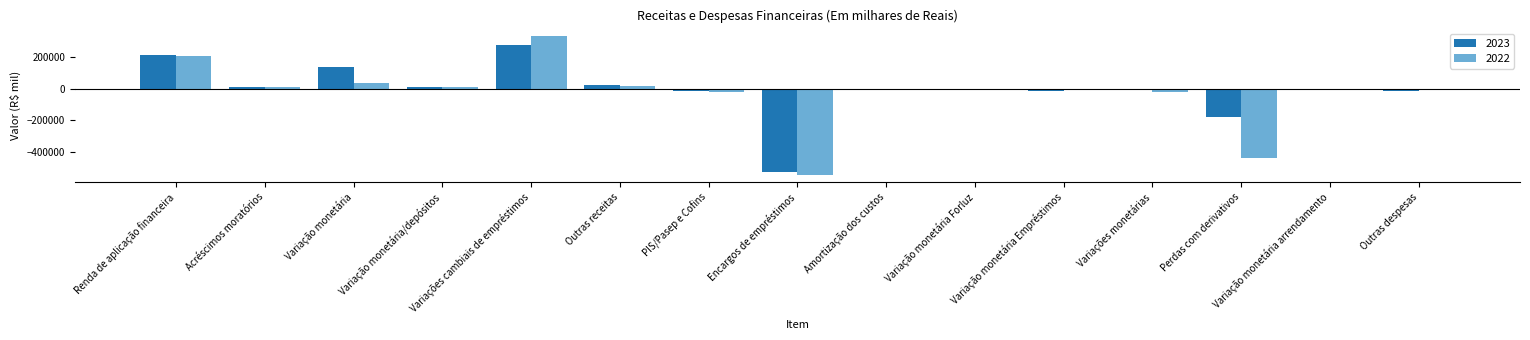

Count the number of categories in the chart.

15